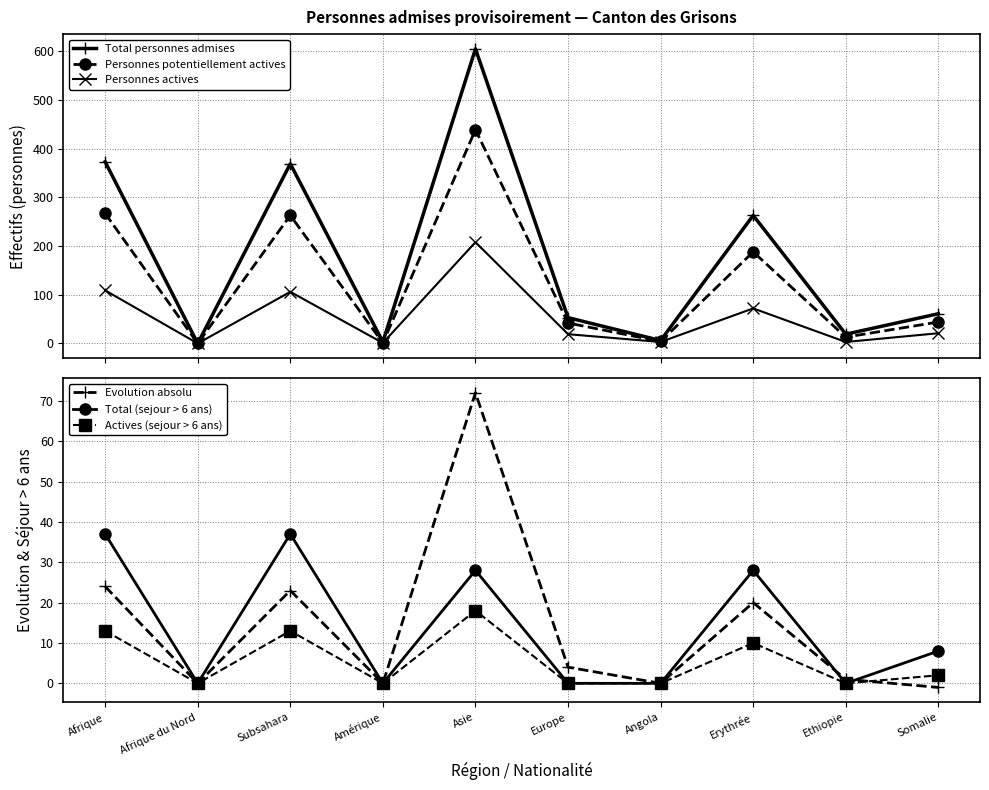

At how many categories does at least one series exceed 151?

4